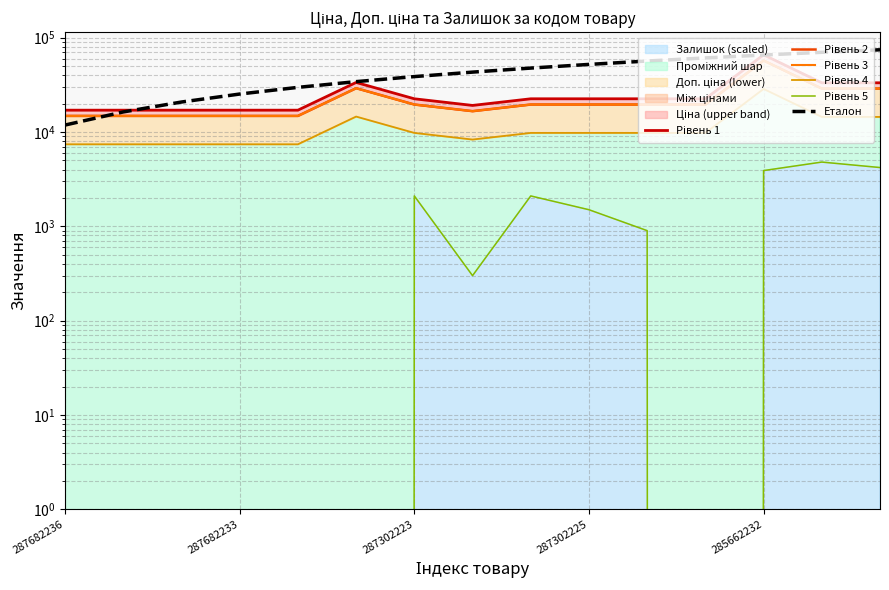

Reading right to left, transcribe all the data shown in this chart.

Рівень 1: 33236.9	33236.9	65846.7	22499.6	22499.6	22499.6	22499.6	19132.3	22499.6	33525.1	17040.2	17040.2	17040.2	17040.2	17040.2
Рівень 2: 28901.7	28901.7	57258.0	19564.9	19564.9	19564.9	19564.9	16636.8	19564.9	29152.3	14817.6	14817.6	14817.6	14817.6	14817.6
Рівень 3: 28901.7	28901.7	57258.0	19564.9	19564.9	19564.9	19564.9	16636.8	19564.9	29152.3	14817.6	14817.6	14817.6	14817.6	14817.6
Рівень 4: 14450.8	14450.8	28629.0	9782.4	9782.4	9782.4	9782.4	8318.4	9782.4	14576.1	7408.8	7408.8	7408.8	7408.8	7408.8
Рівень 5: 4200.0	4800.0	3900.0	0.0	900.0	1500.0	2100.0	300.0	2100.0	0.0	0.0	0.0	0.0	0.0	0.0
Еталон: 74435.4	69965.3	65495.2	61025.1	56555.0	52084.9	47614.8	43144.7	38674.7	34204.6	29734.5	25264.4	20794.3	16324.2	11854.1